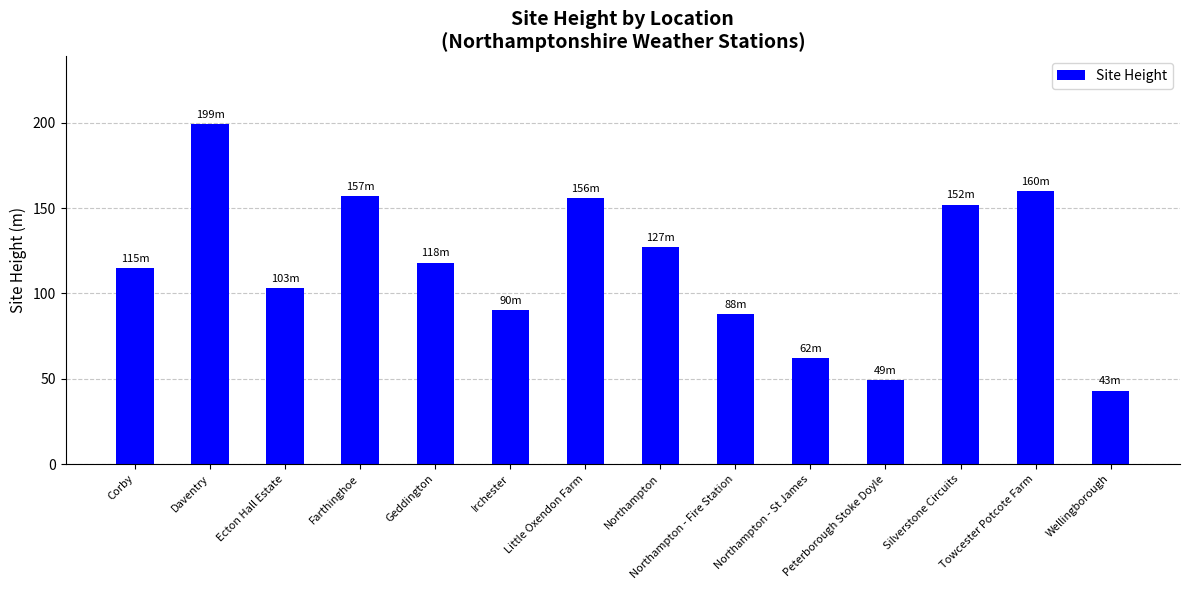

Are the bars horizontal?

No